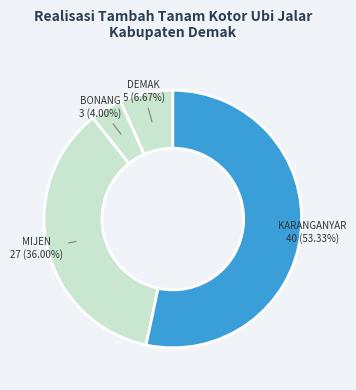

How many segments does this pie chart have?

4